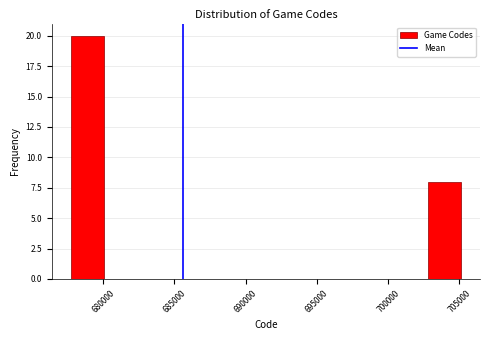

How tall is the bar that spans 677500 to 680000 on the x-axis? Neither the bar edges nor the heights are printed on the chart, so give them approximately, as read against the axes.

20